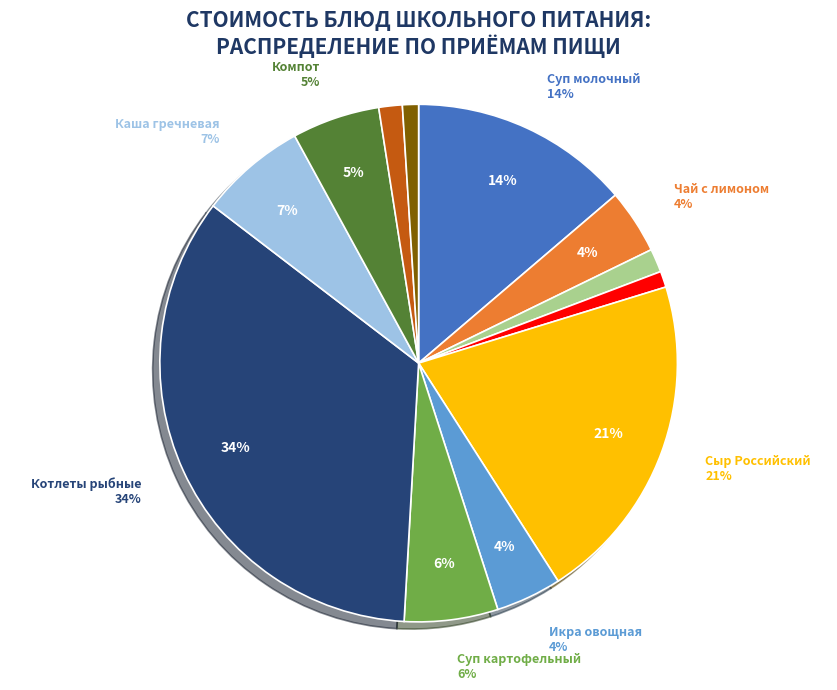

Which category has the smallest portion of the pie?

Хлеб ржано-пшеничный (завтрак)